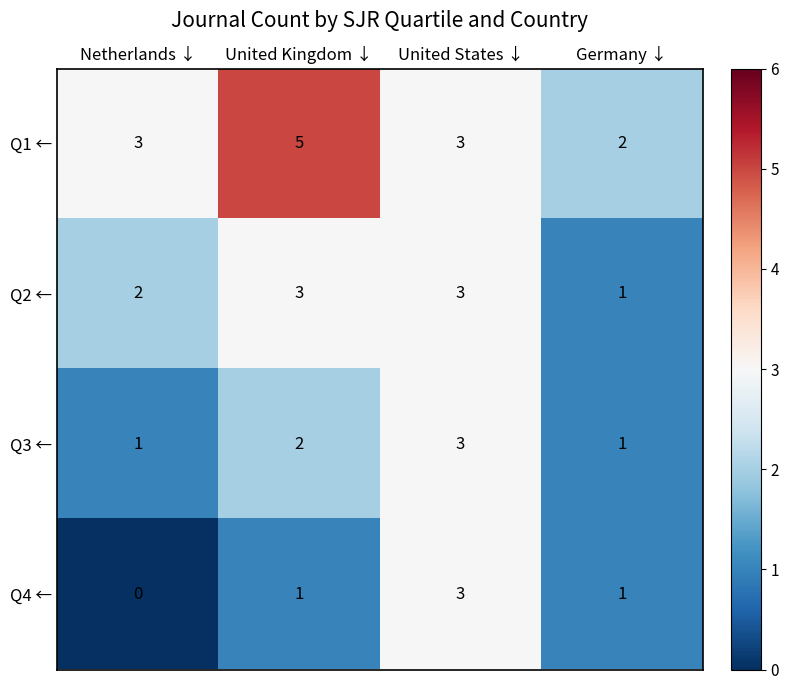

At which category is the sum across all series the highest?

United States ↓